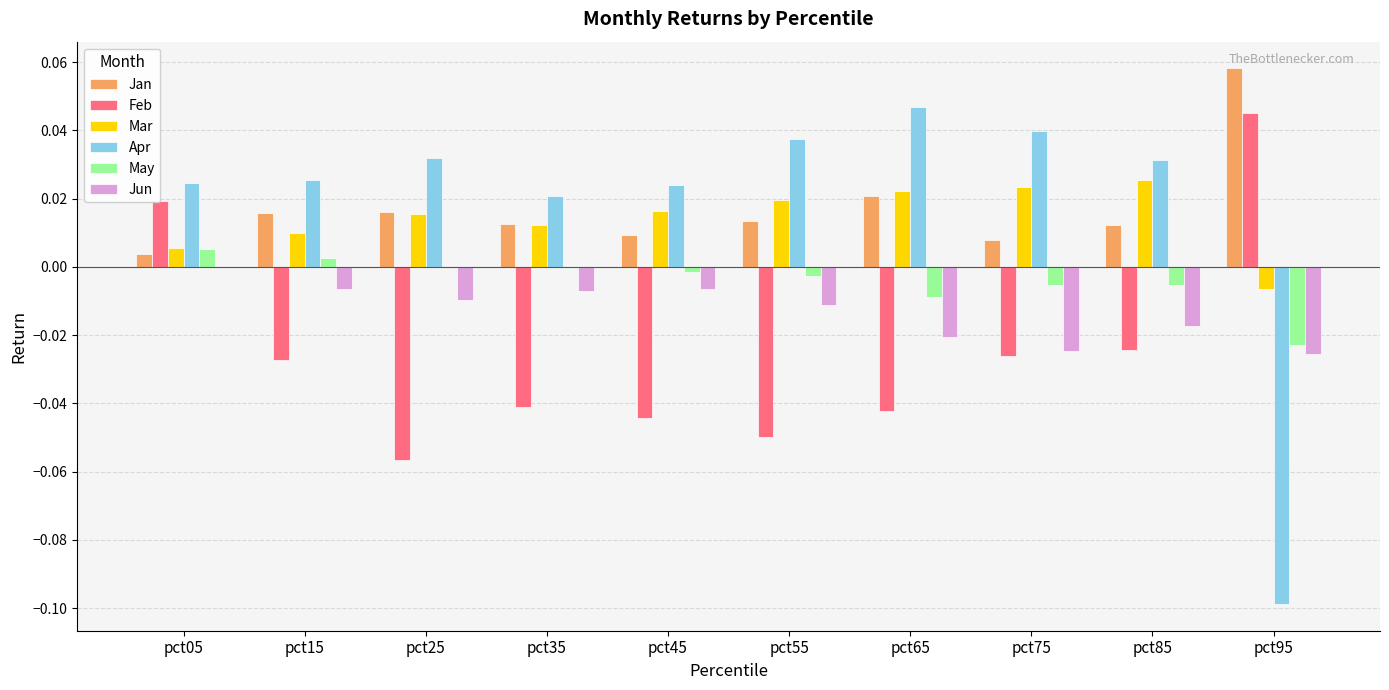

Between pct05 and pct25, which series saw the biggest shift?

Feb